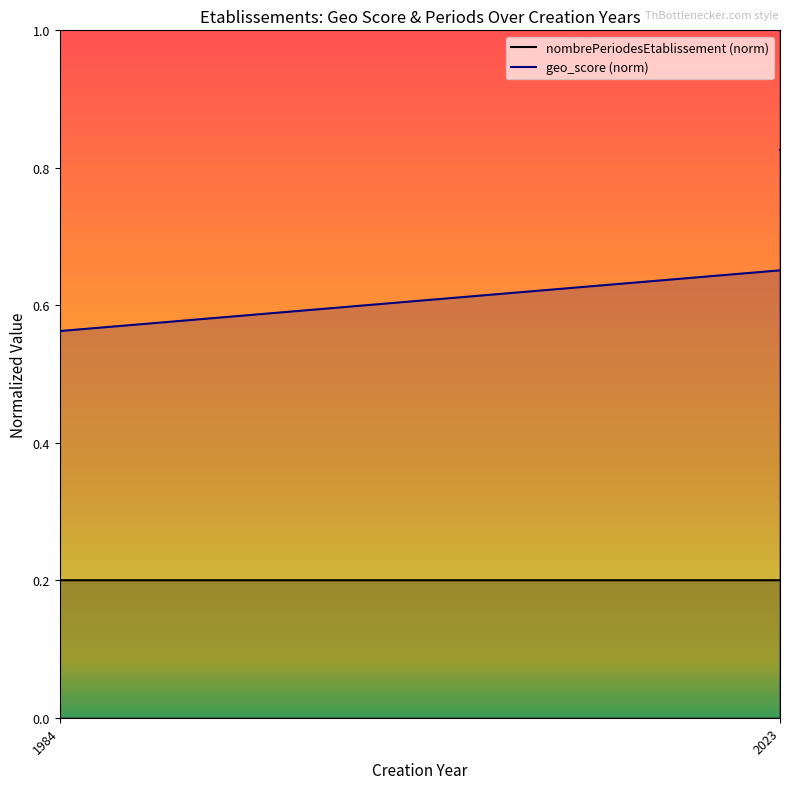

How many series are shown in this chart?

2